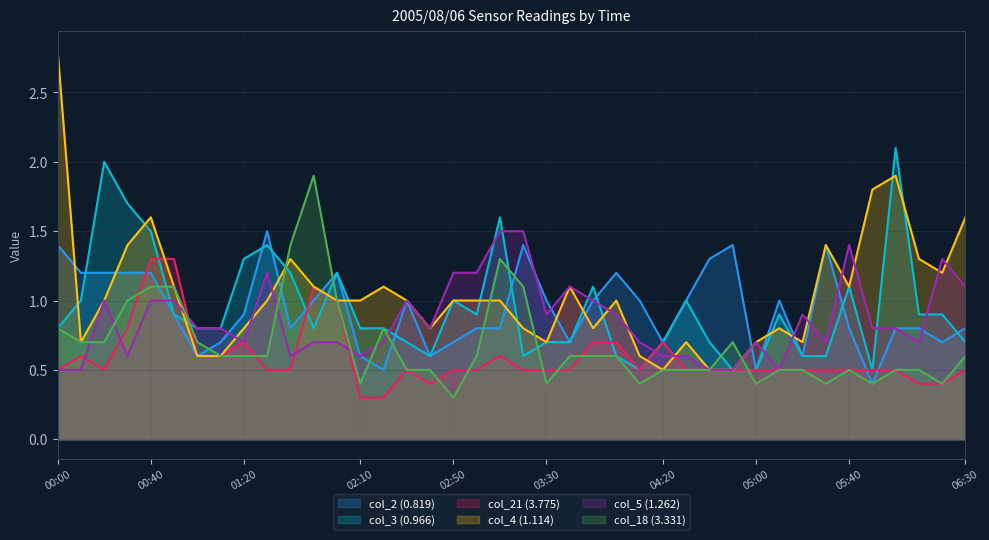

What is the minimum value shown in the chart?

0.3